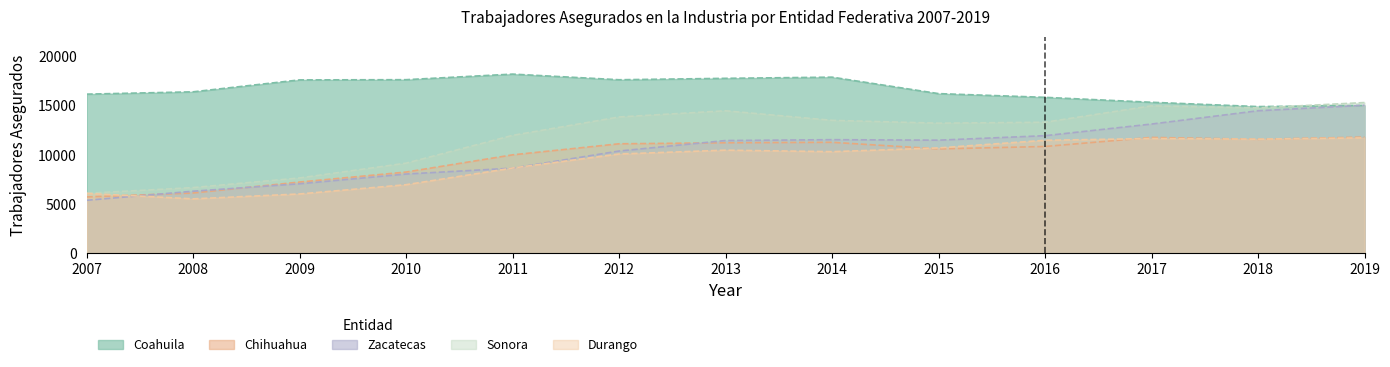

What is the sum of the Durango values at 2007 and 2015?

16799